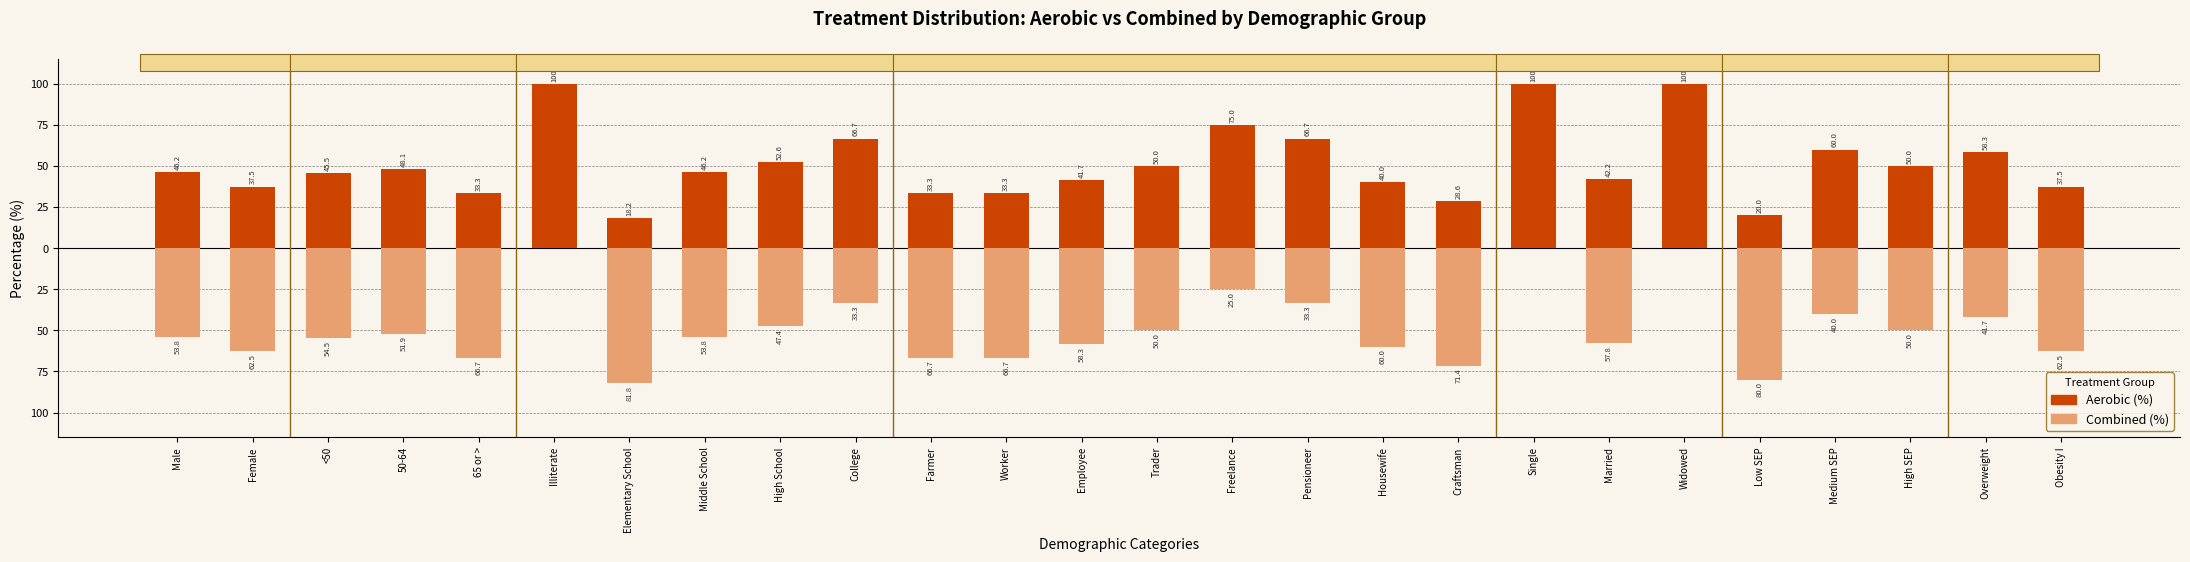

Rank the series at Craftsman from highest to lowest value.

Aerobic (%), Combined (%)